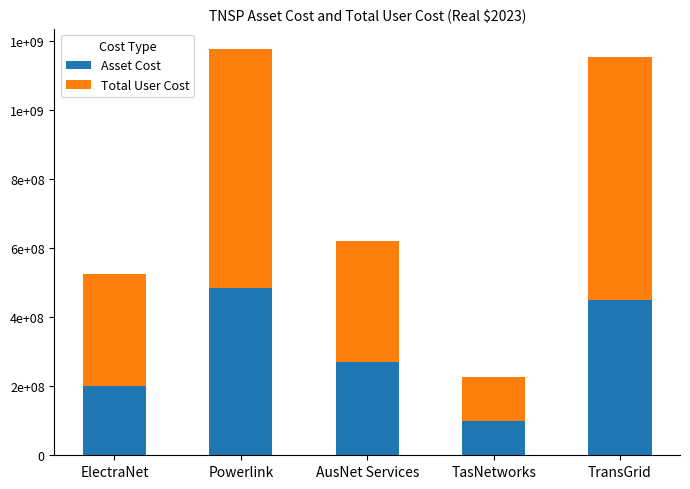

What is the sum of the Total User Cost values at TransGrid and Powerlink?

1394258955.6